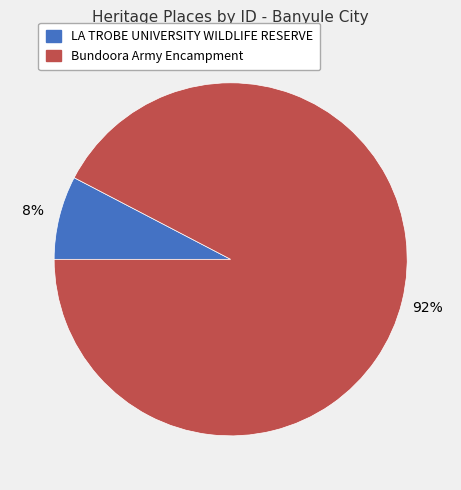

Does any single category account for the majority?

Yes